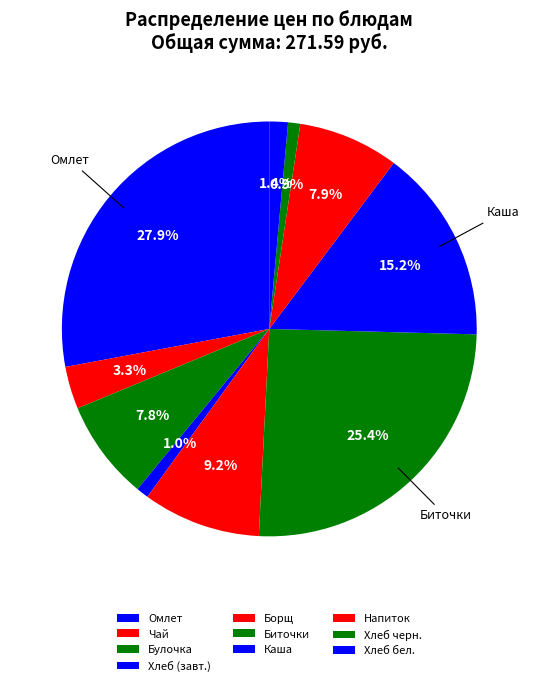

Does any single category account for the majority?

No